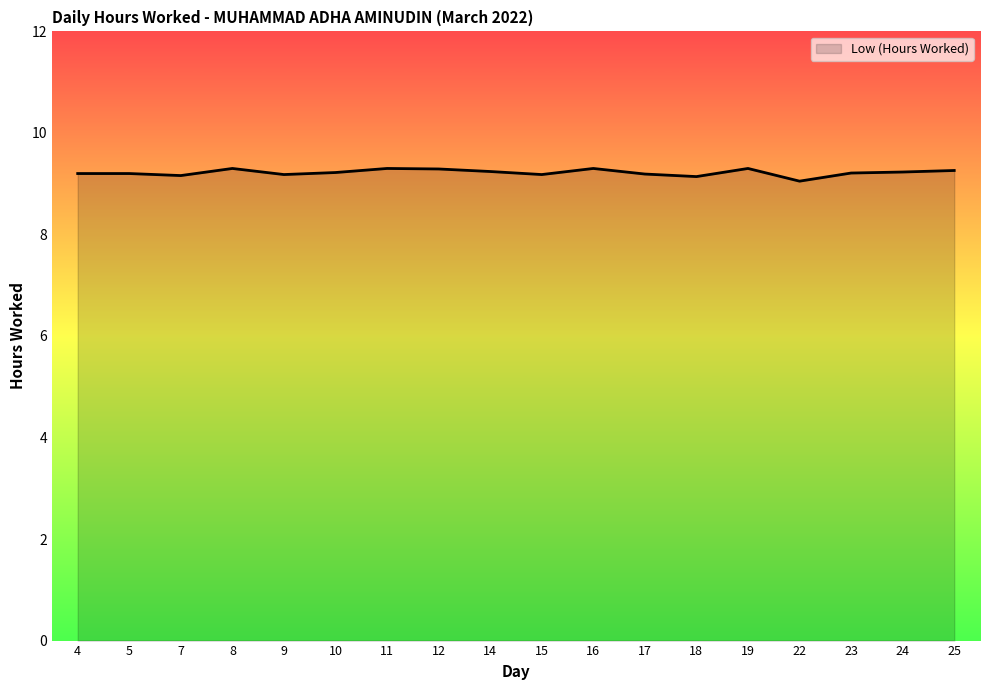

What is the minimum value shown in the chart?

9.1